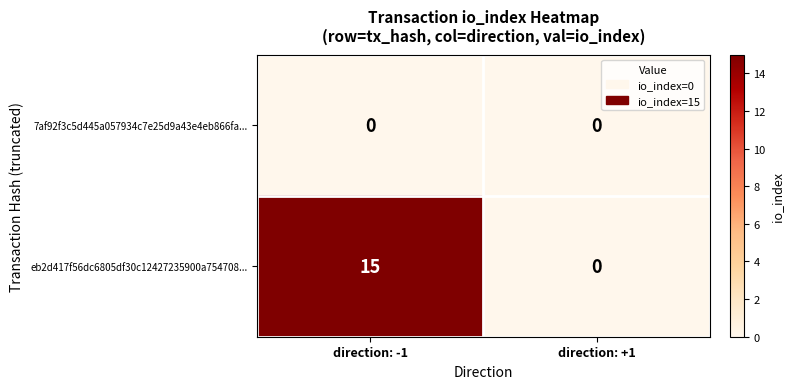

Reading left to right, extract all data points from this chart.

7af92f3c5d445a057934c7e25d9a43e4eb866fa...: 0	0
eb2d417f56dc6805df30c12427235900a754708...: 15	0